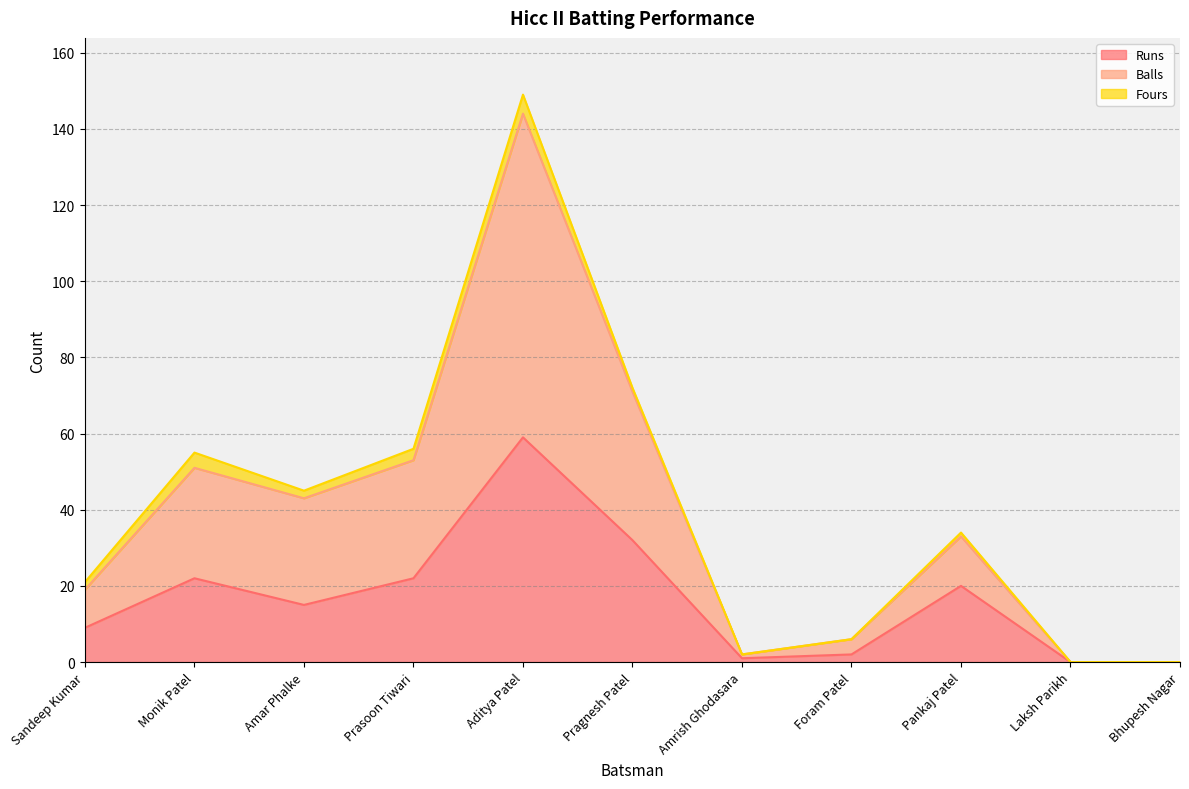

What is the total value across all series at Monik Patel?

55